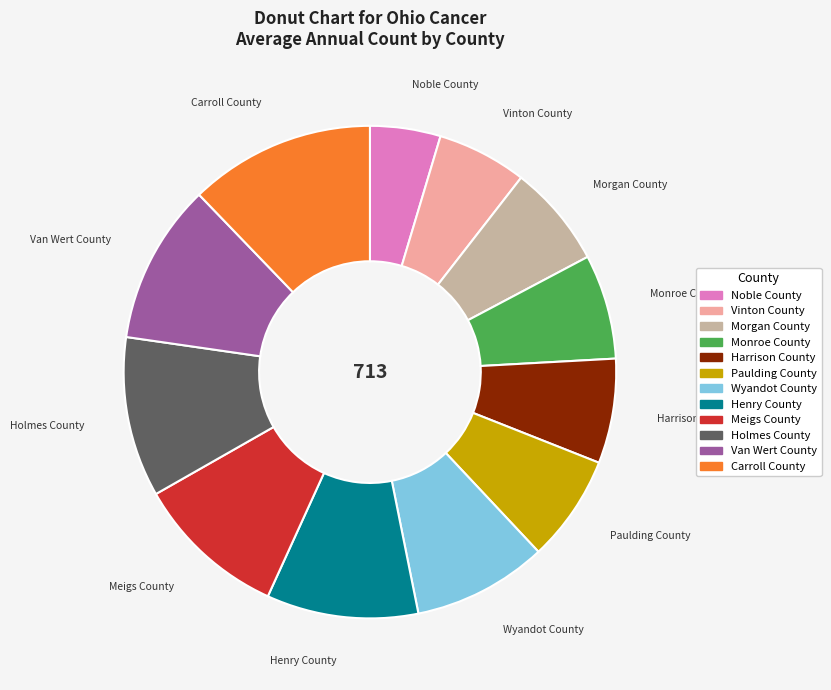

Does any single category account for the majority?

No